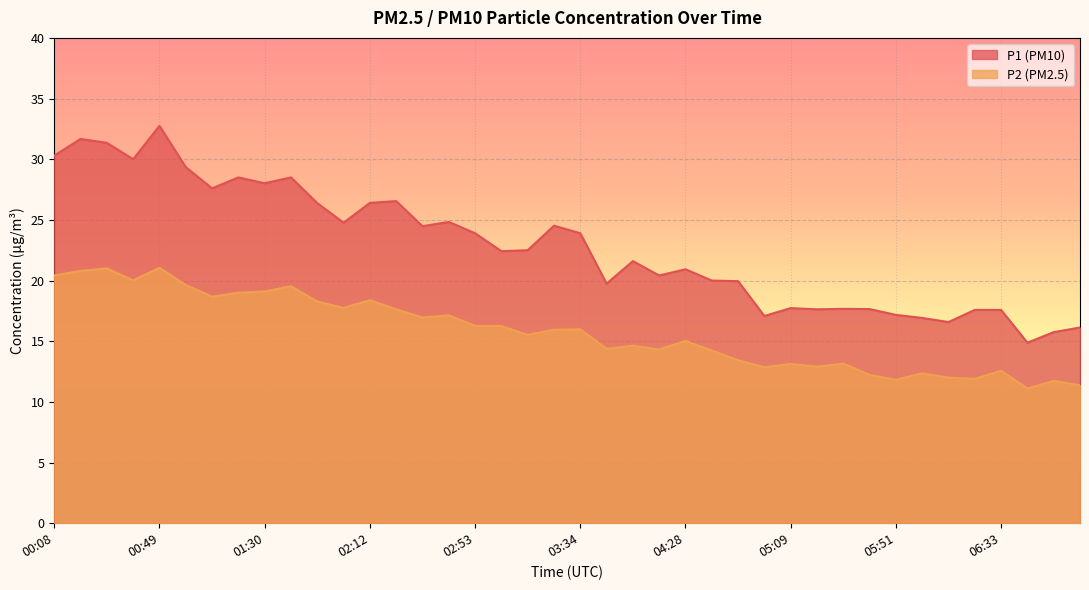

List the series in order of their overall mean, highest first.

P1 (PM10), P2 (PM2.5)